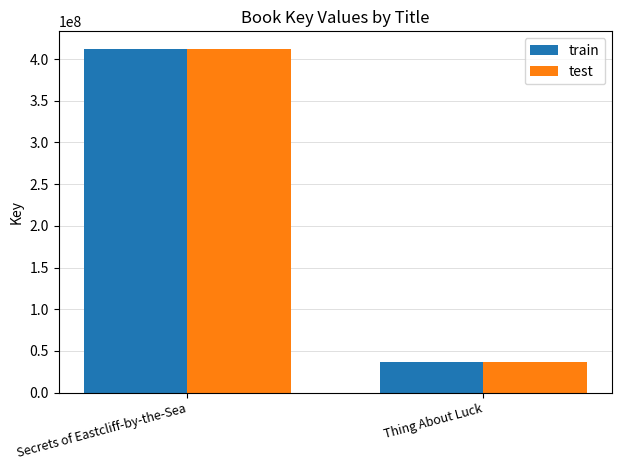

What is the sum of the test values at Thing About Luck and Secrets of Eastcliff-by-the-Sea?

449145171